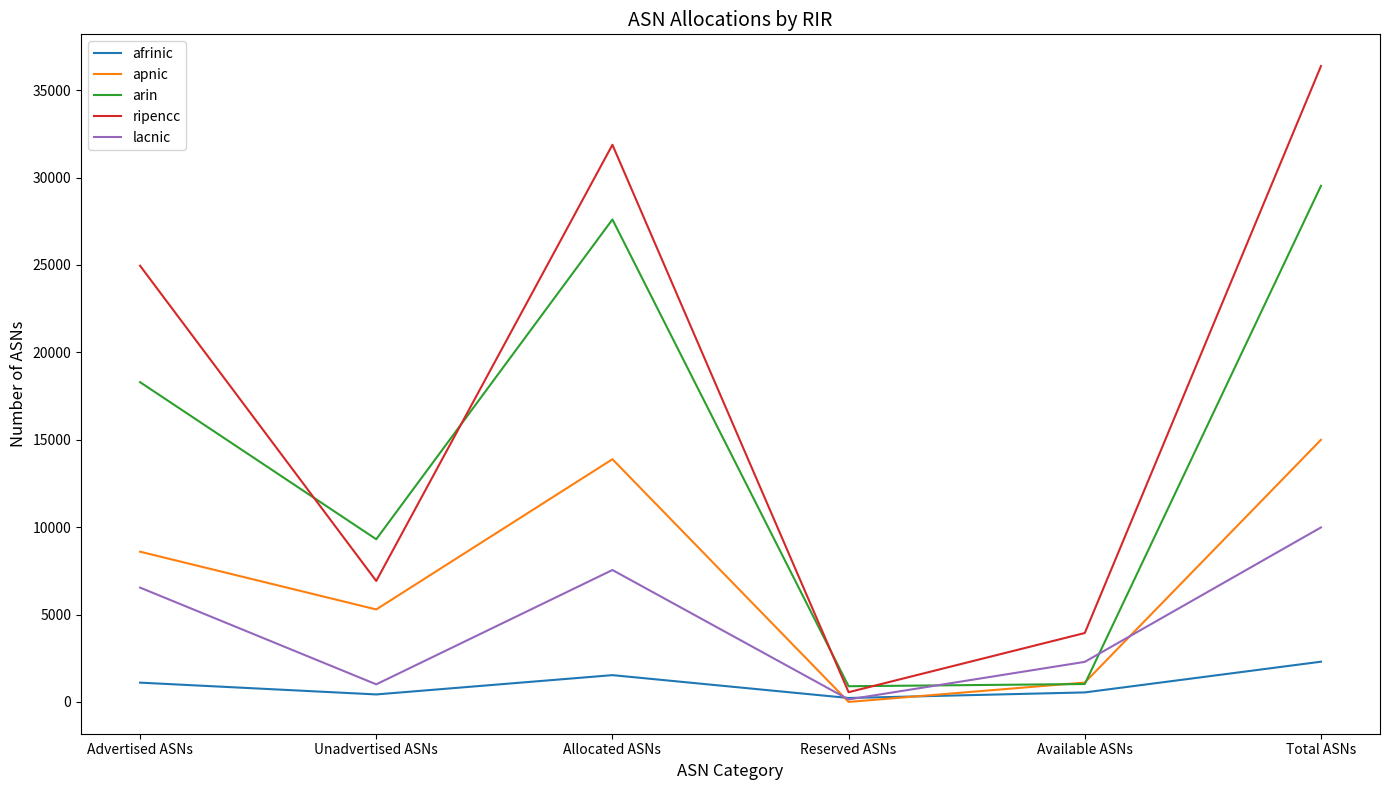

In arin, how many points are higher than both neighbors (excluding endpoints)?

1